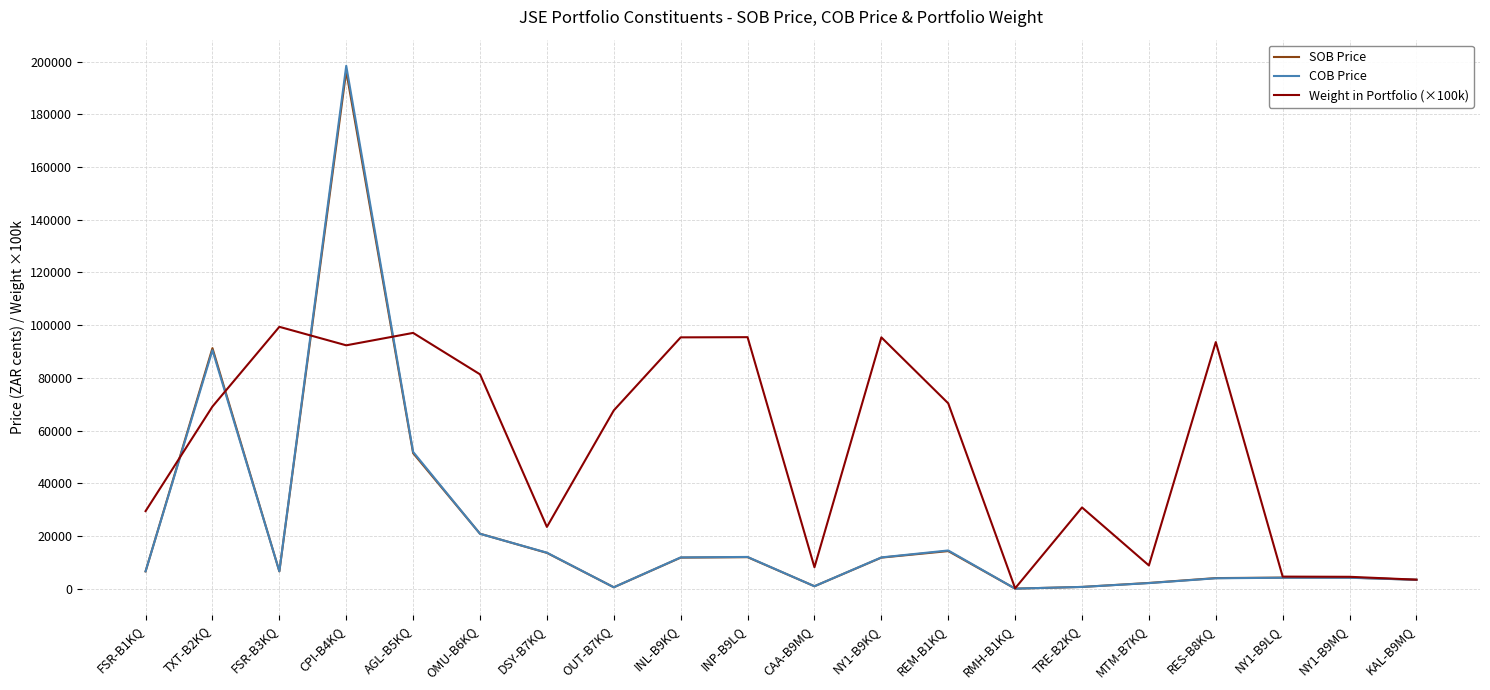

What is the sum of all COB Price values?

459258.0